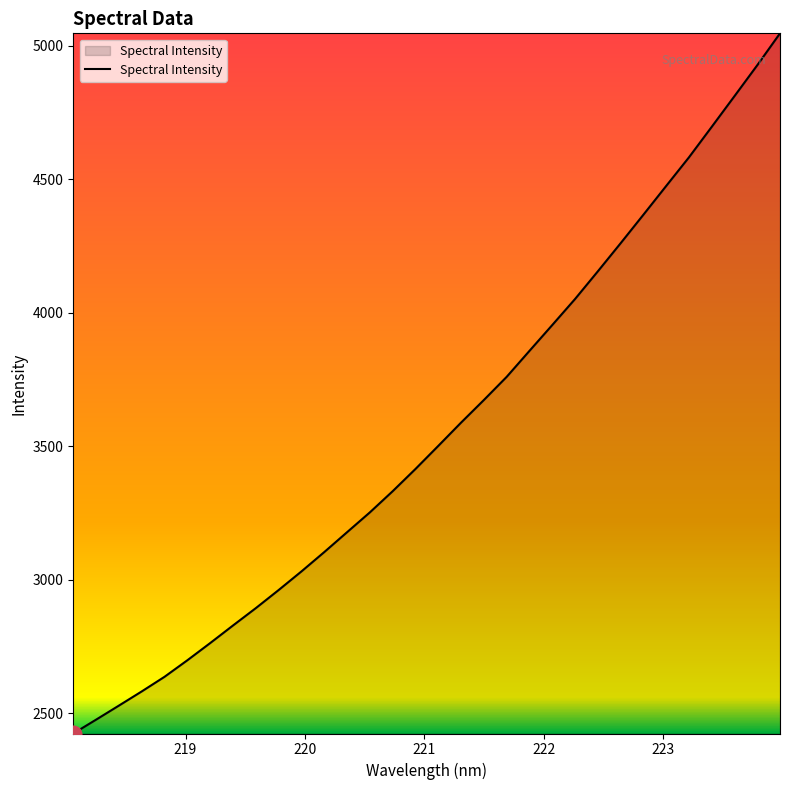

Does the chart display data point markers on the line(s)?

No